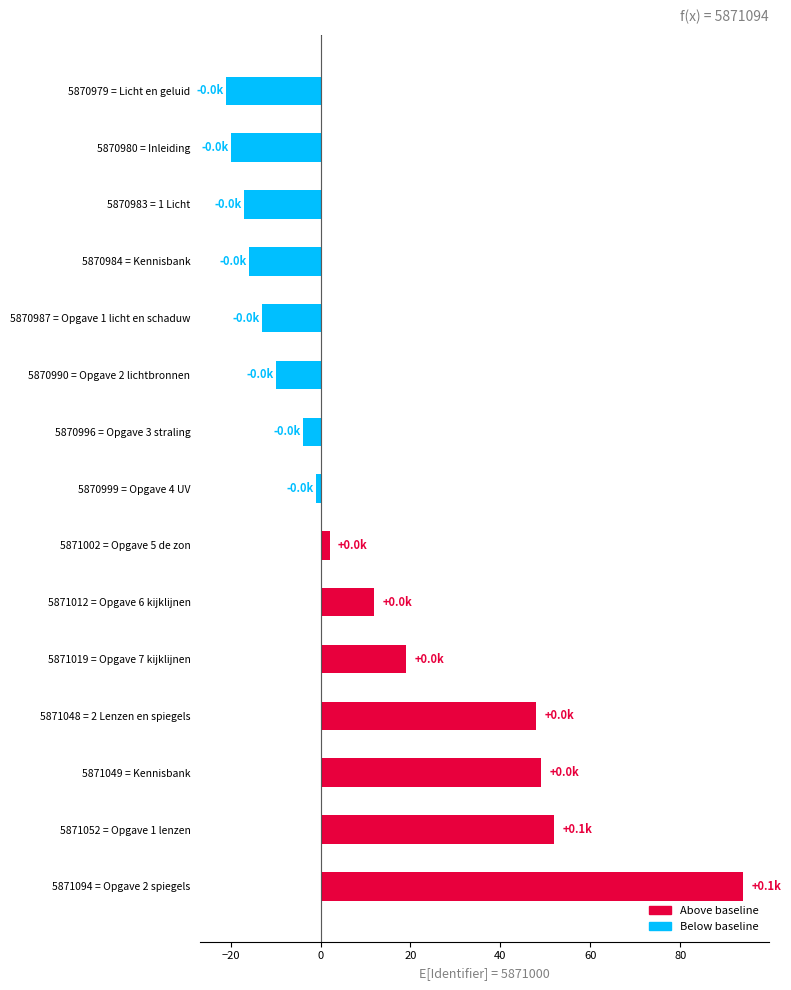

Reading bottom to top, extract all data points from this chart.

94	52	49	48	19	12	2	-1	-4	-10	-13	-16	-17	-20	-21